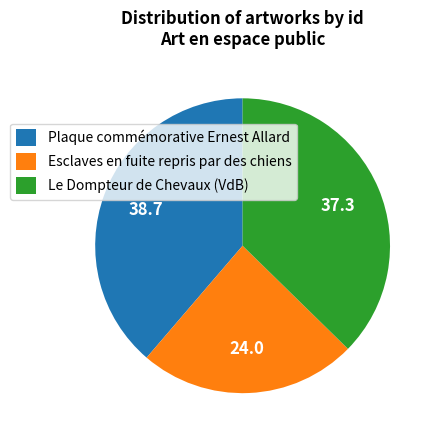

Between Le Dompteur de Chevaux (VdB) and Esclaves en fuite repris par des chiens, which is larger?

Le Dompteur de Chevaux (VdB)